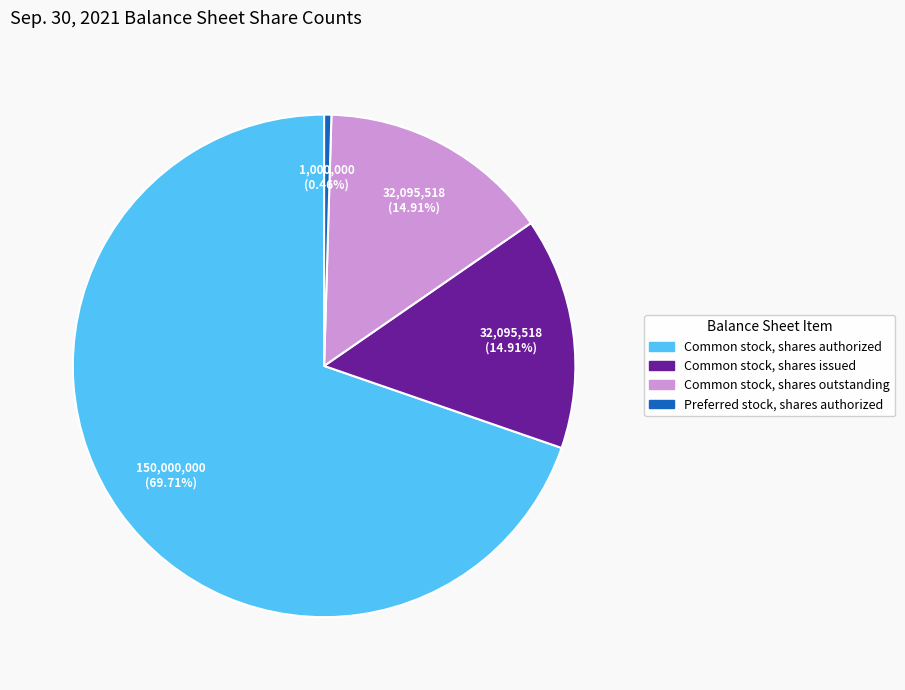

Does any single category account for the majority?

Yes